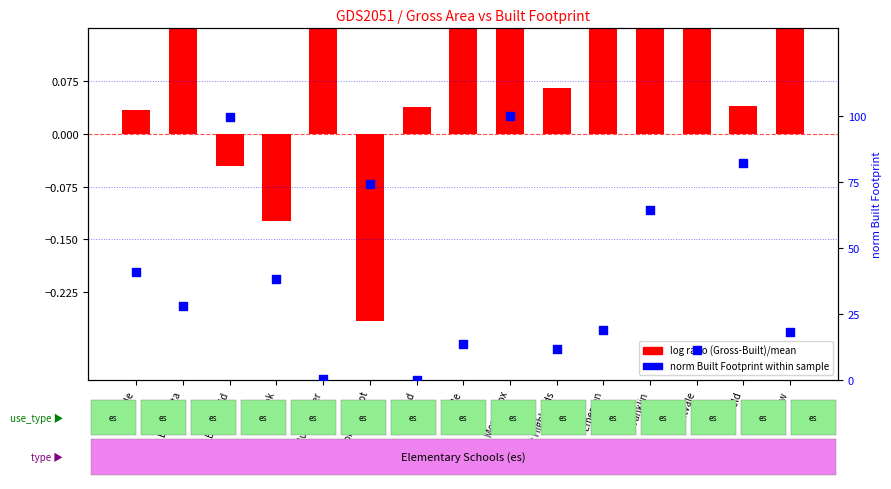

At how many categories does at least one series exceed 70?

4